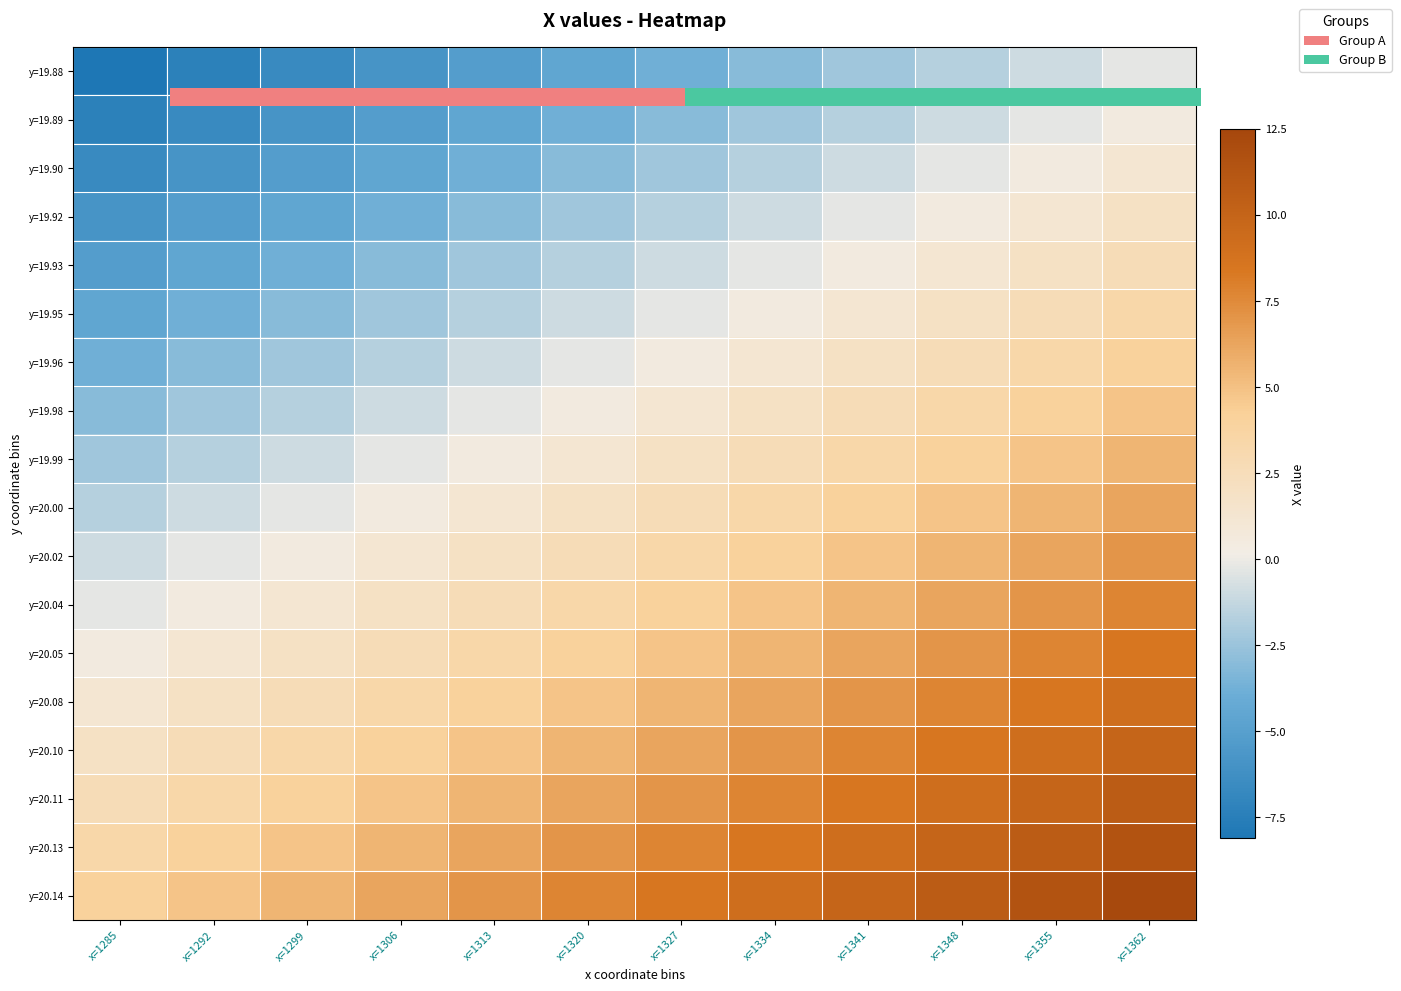

Which series changed the most between x=1285 and x=1306?

y=20.14